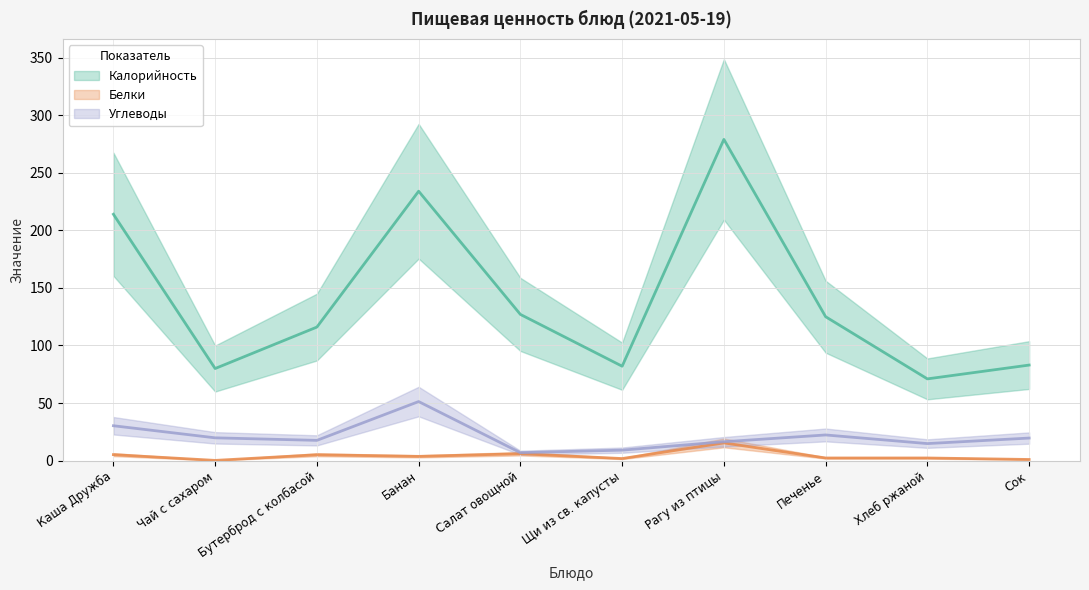

Between Салат овощной and Сок, which series saw the biggest shift?

Калорийность